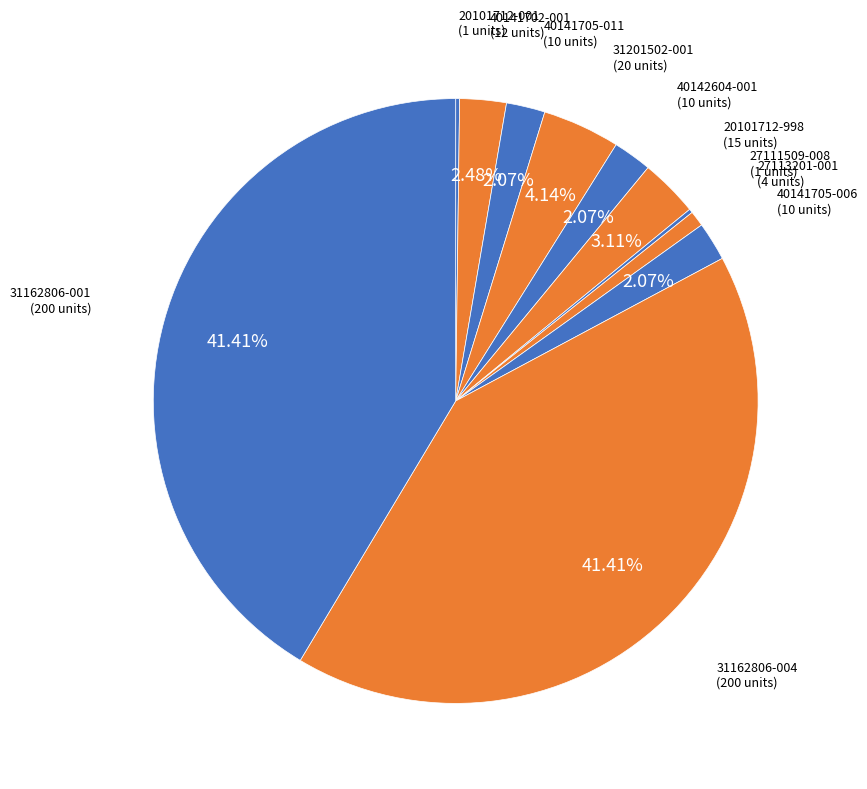

To the nearest percent, what portion does 31162806-004 represent?

41%